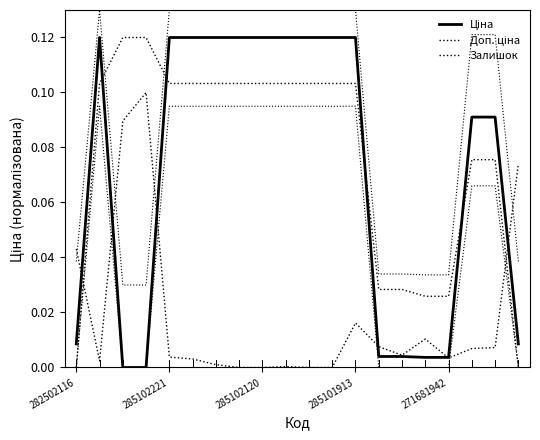

How many positive values does the Ціна series have?

18